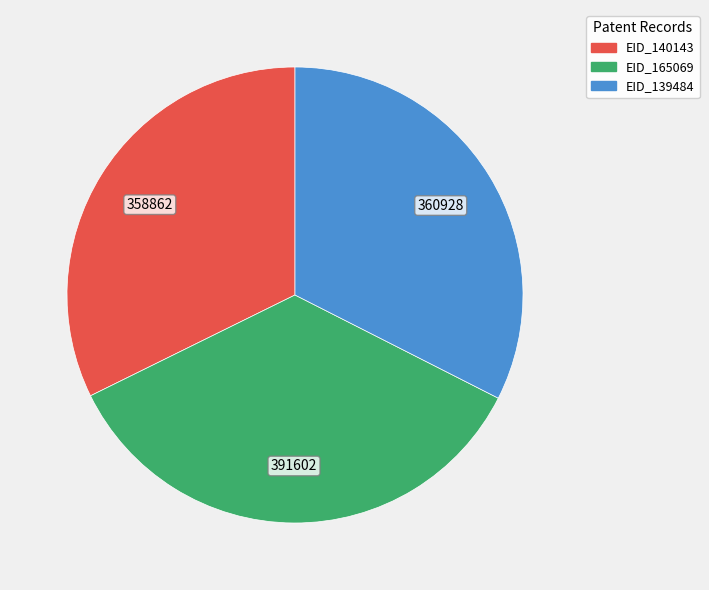

Which category has the biggest portion of the pie?

EID_165069